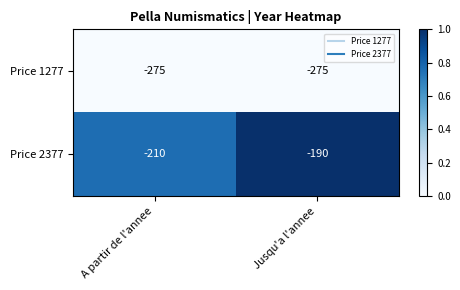

How many series are shown in this chart?

2